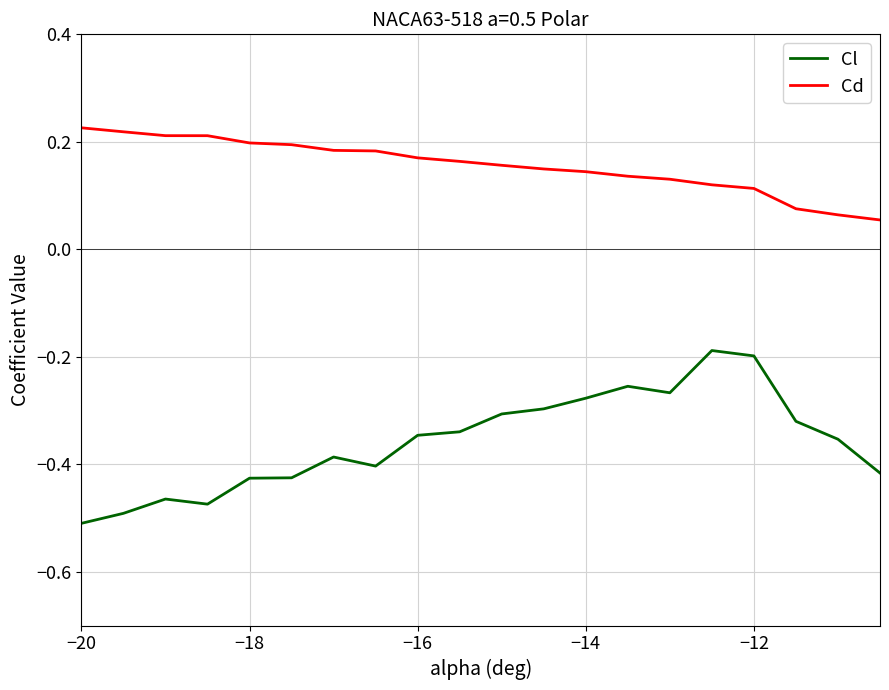

Which series has the widest spread of values?

Cl